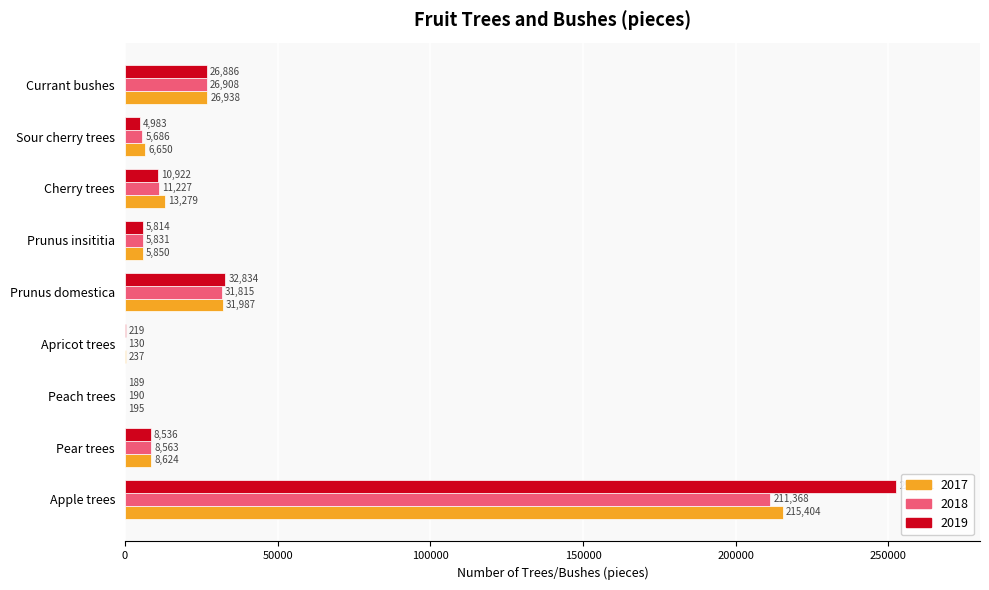

At which category is the sum across all series the highest?

Apple trees